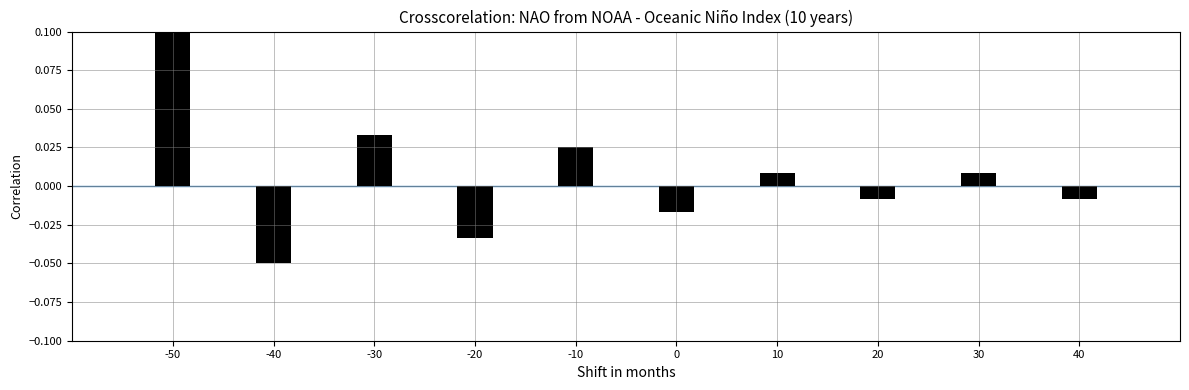

How many values are above zero?

5